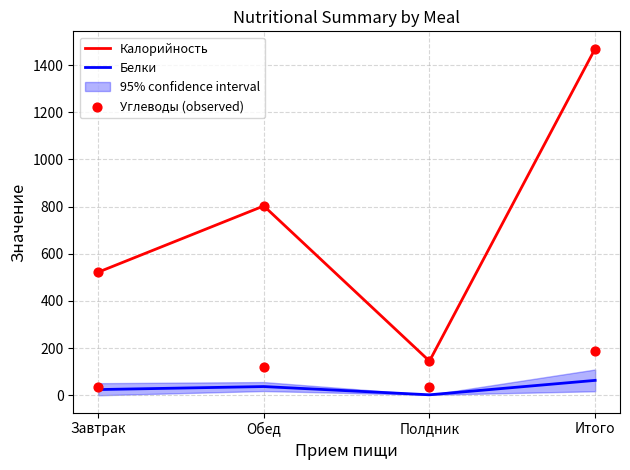

Which series contains the highest Y value?

Калорийность